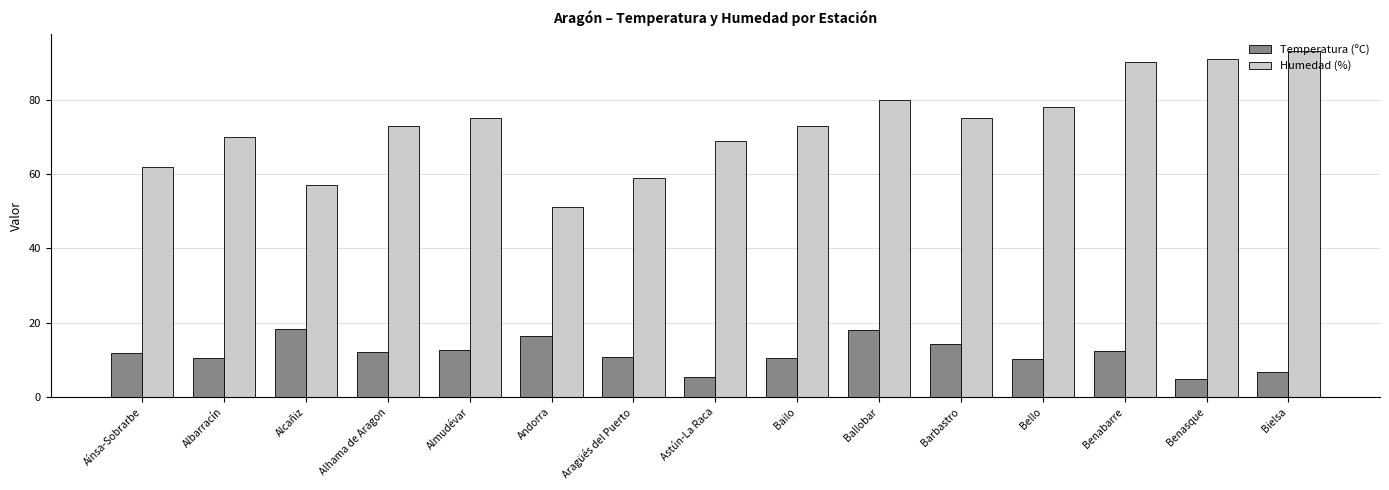

What is the label of the 6th bar from the right?

Ballobar